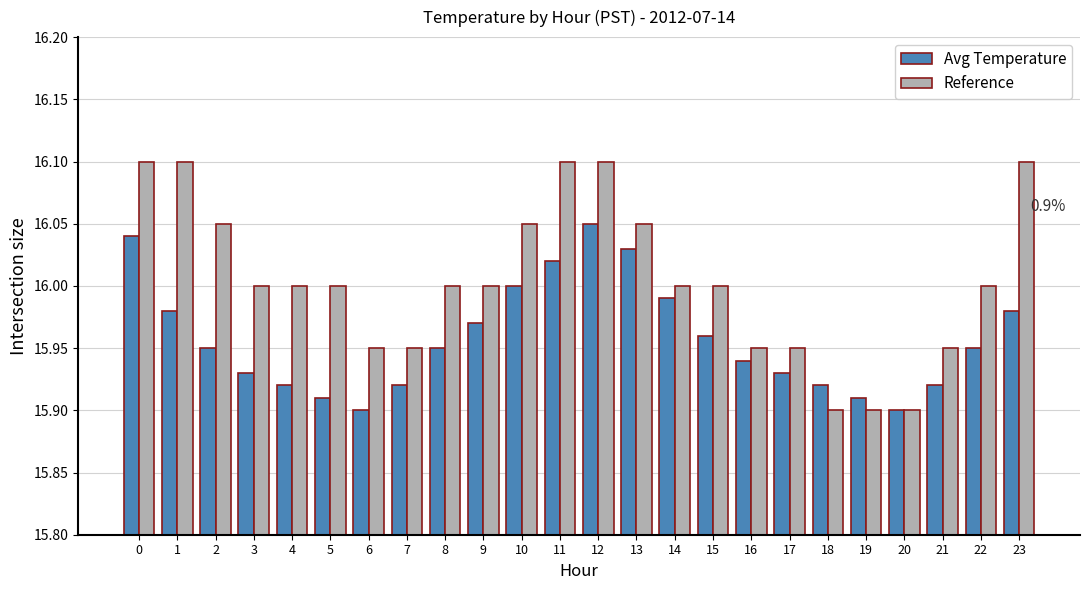

How many categories are shown in the chart?

24